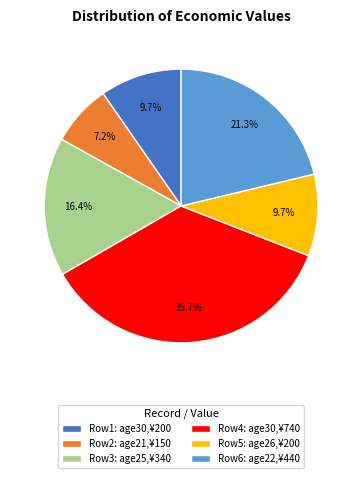

Which category has the biggest portion of the pie?

Row4: age30,¥740